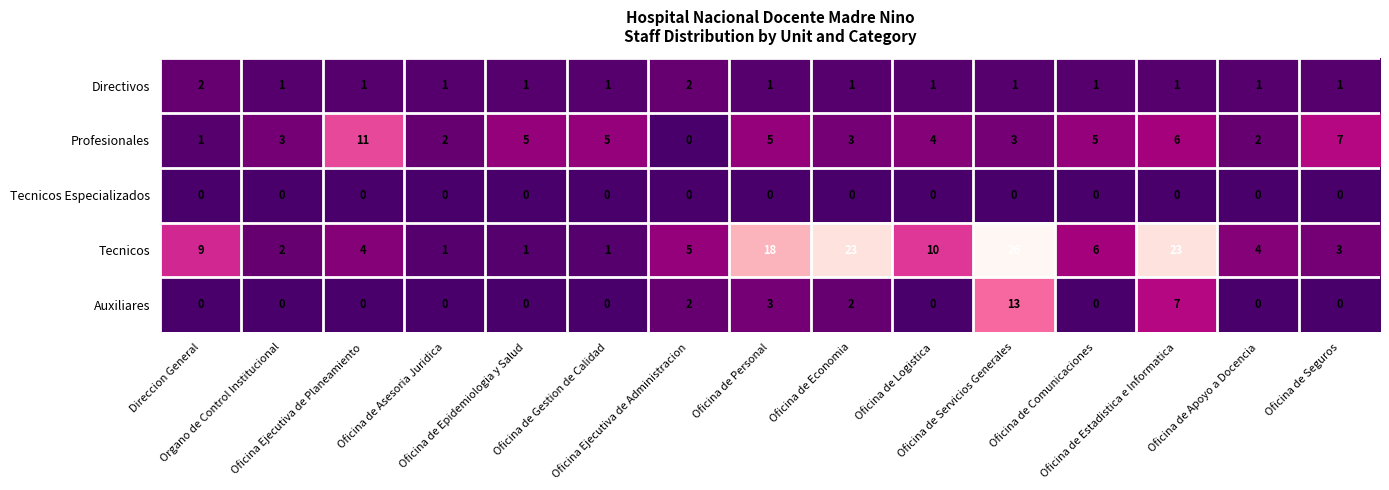

Rank the series by their maximum value, from lowest to highest.

Tecnicos Especializados, Directivos, Profesionales, Auxiliares, Tecnicos